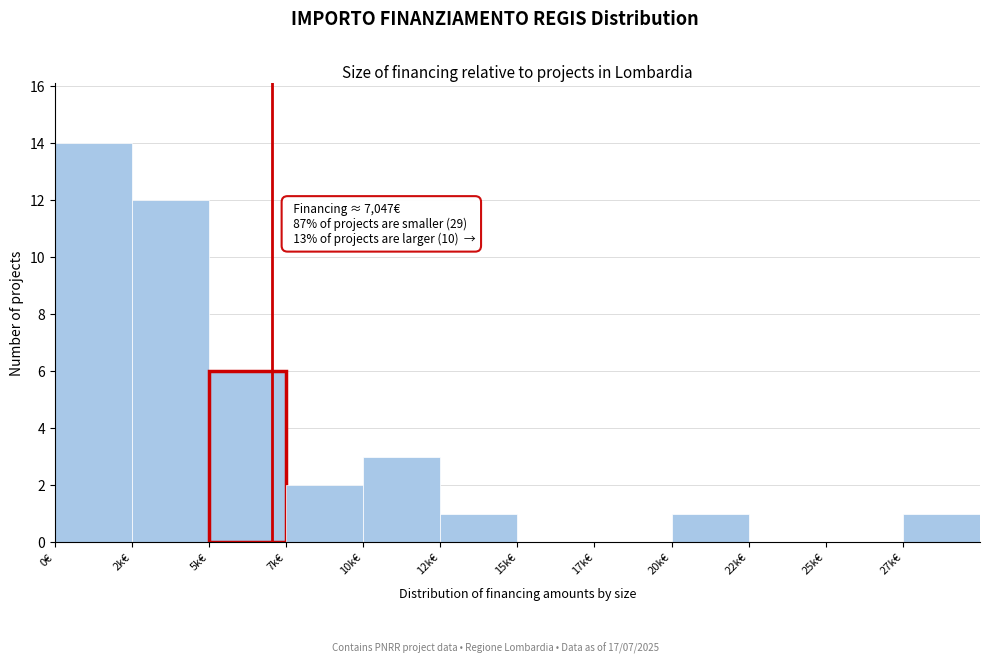

Reading left to right, extract all data points from this chart.

0€=14	2k€=12	5k€=6	7k€=2	10k€=3	12k€=1	15k€=0	17k€=0	20k€=1	22k€=0	25k€=0	27k€=1